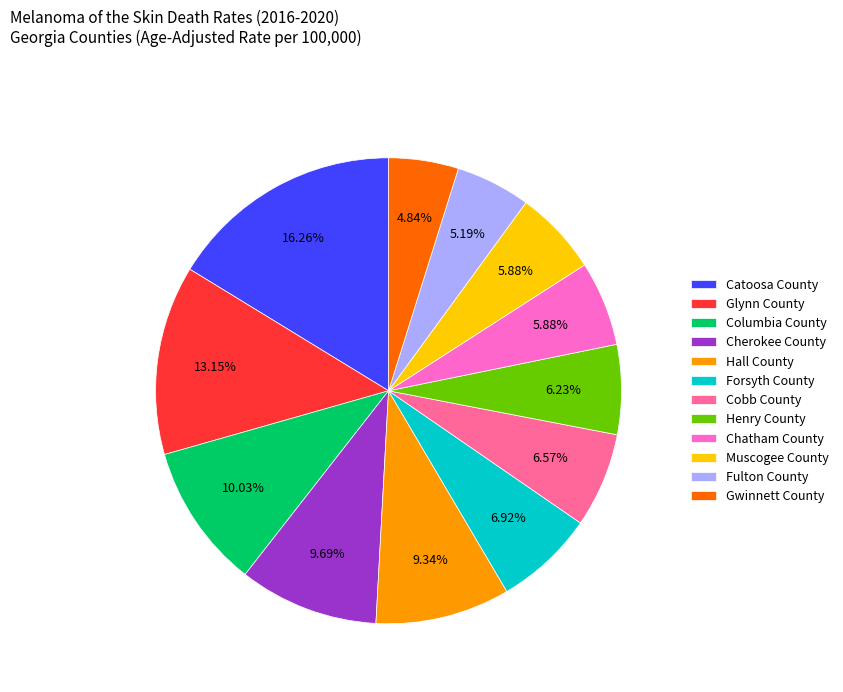

Does any single category account for the majority?

No